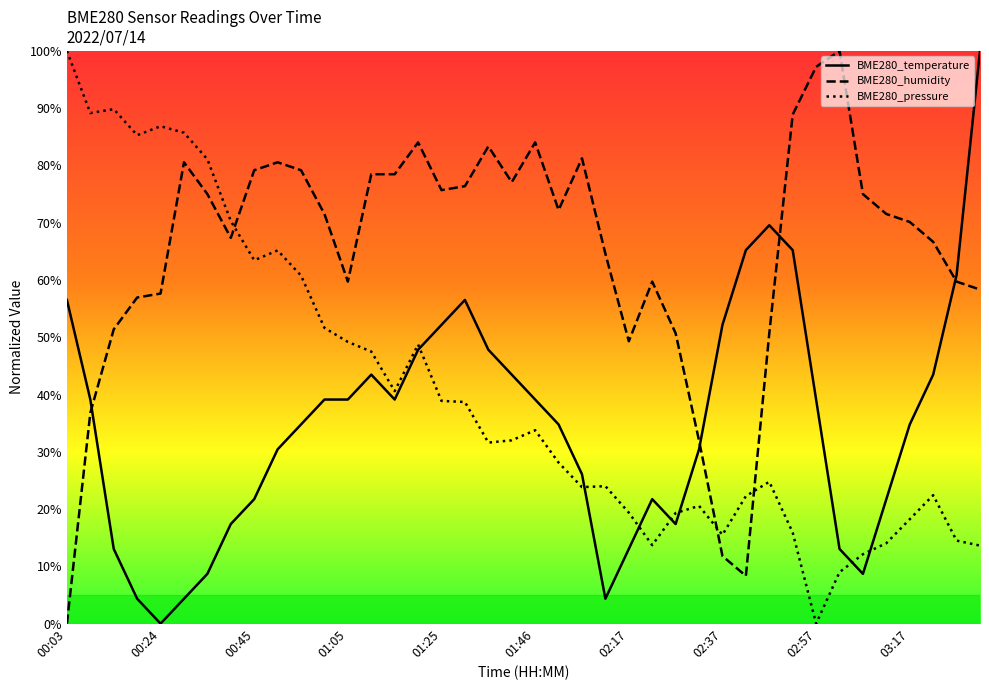

Is this an area chart (filled region under the line)?

No